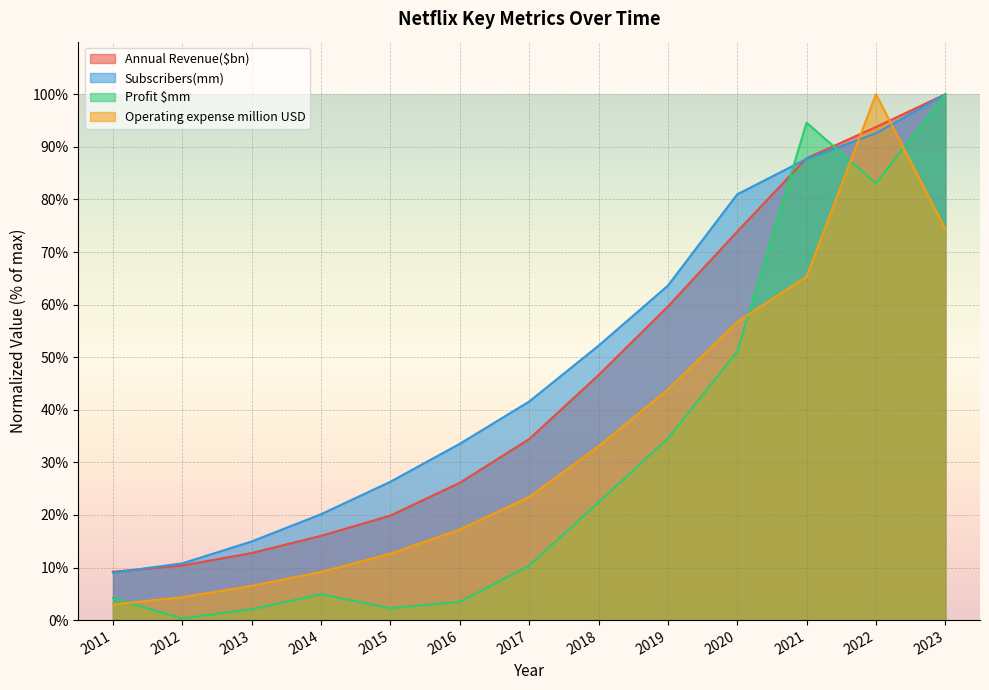

At how many categories does at least one series exceed 61?

5